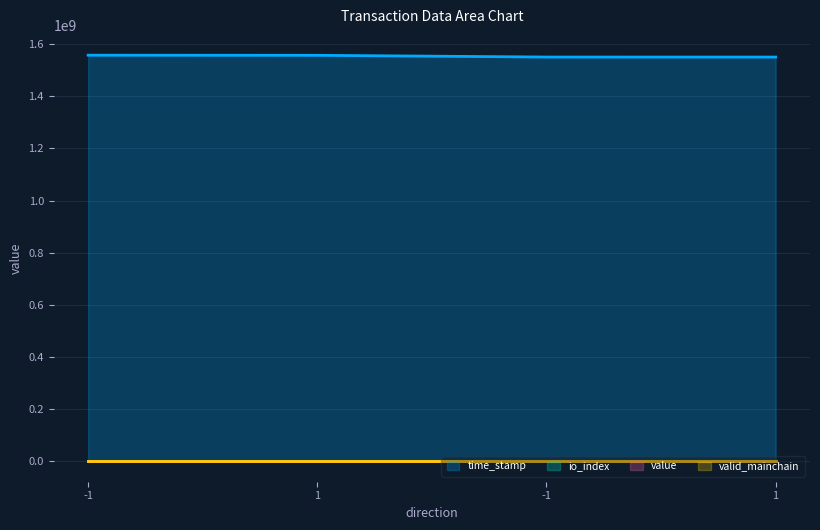

The time_stamp series shows 1028260443.9 at -1. True or false?

False